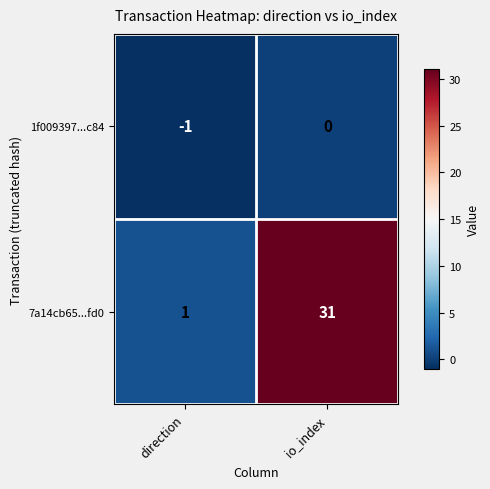

Reading right to left, list all the values displayed in this chart.

1f009397...c84: io_index=0	direction=-1
7a14cb65...fd0: io_index=31	direction=1